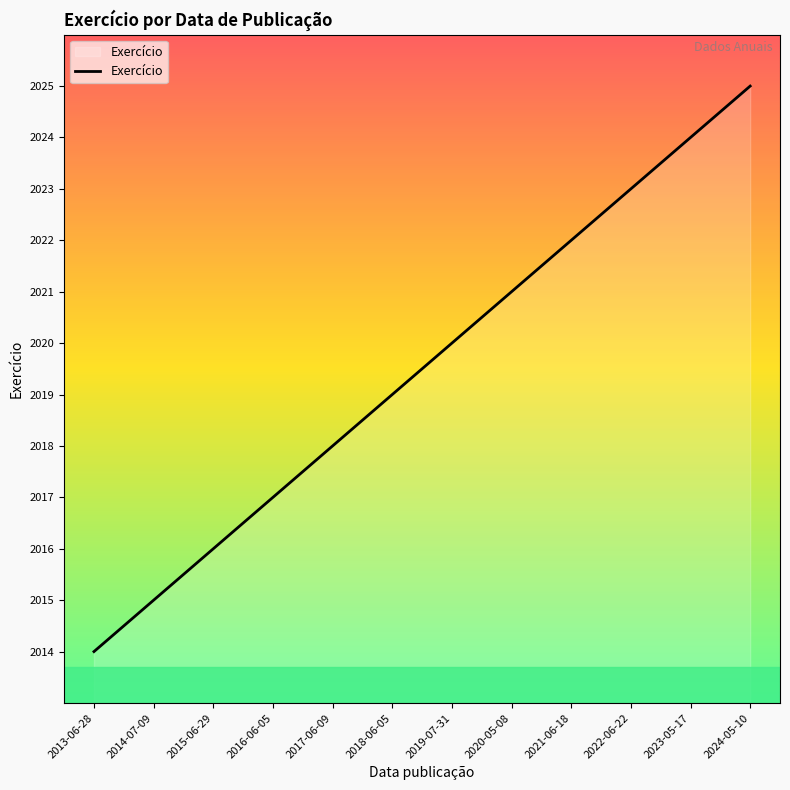

True or false: the data has more than 2 interior local peaks.

False